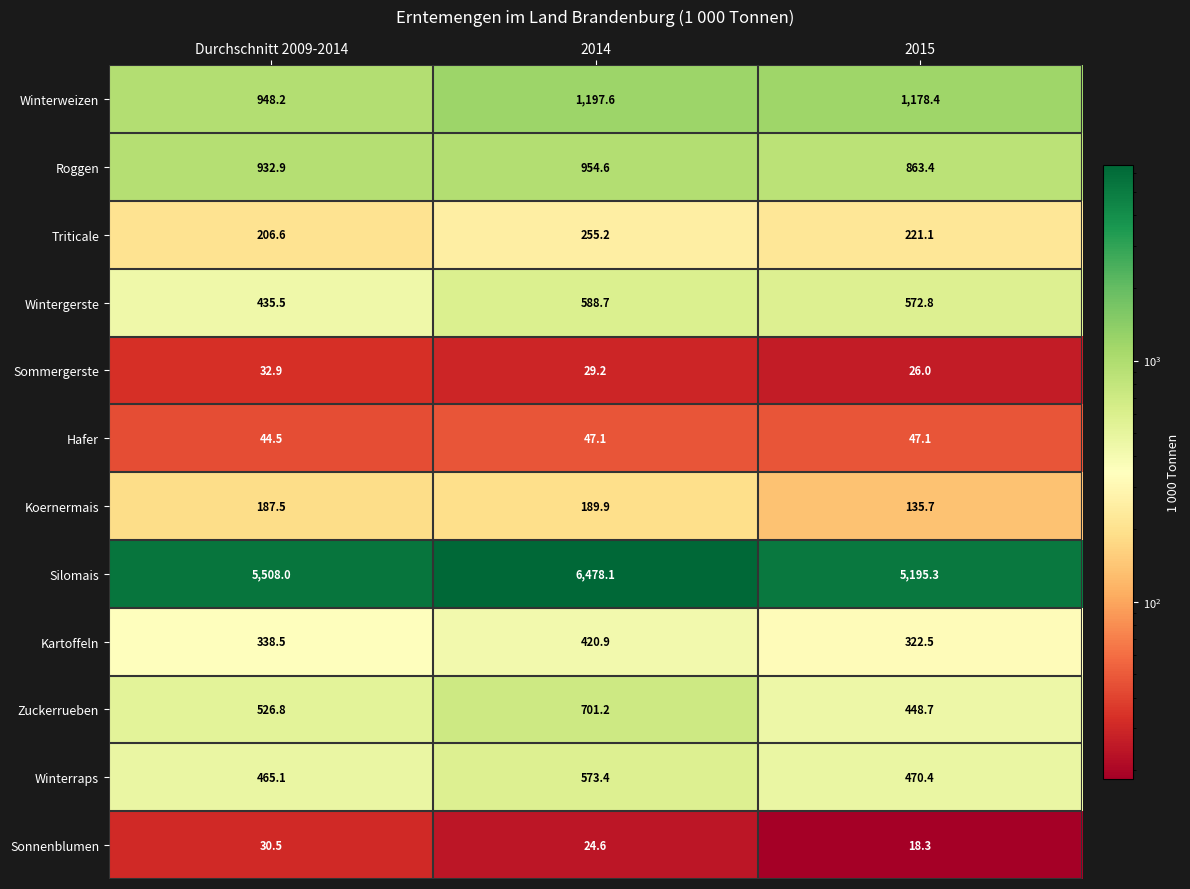

At which category is the sum across all series the highest?

2014